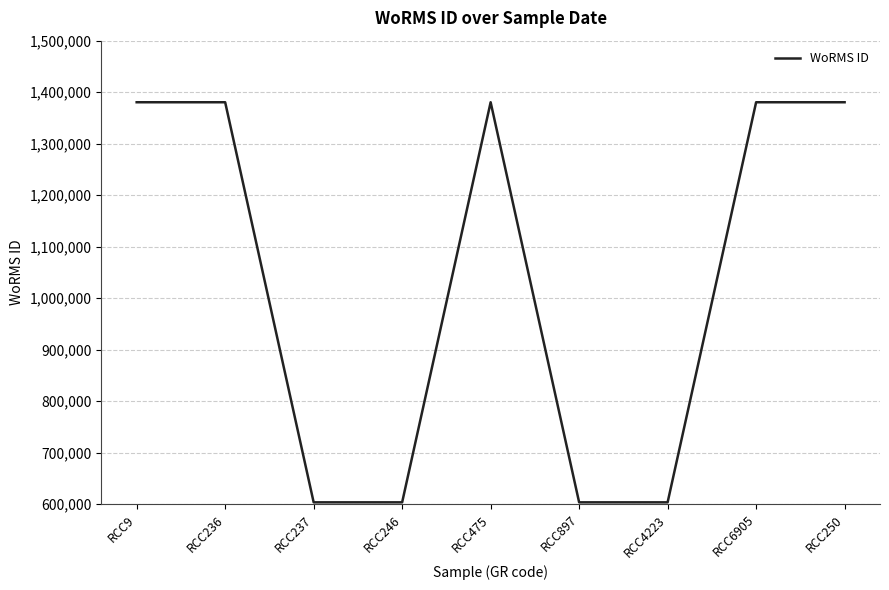

What is the sum of the values at RCC237 and RCC236?

1983831